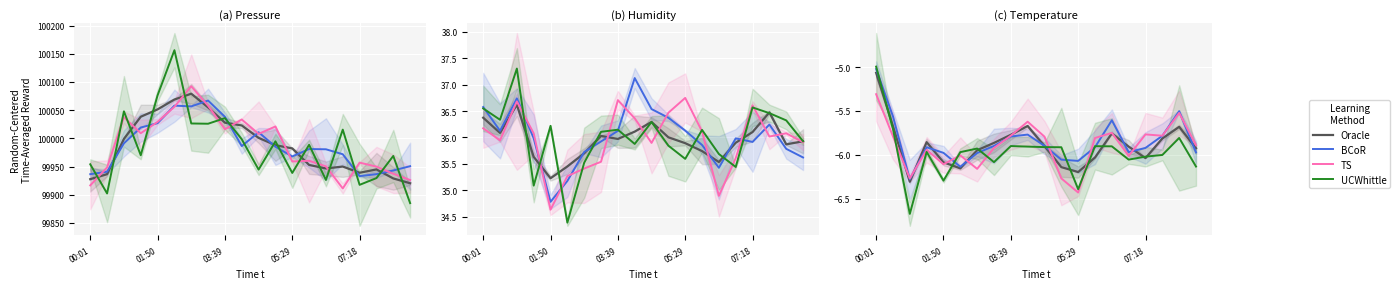

Where do UCWhittle and Oracle first cross each other?

00:01 and 01:50